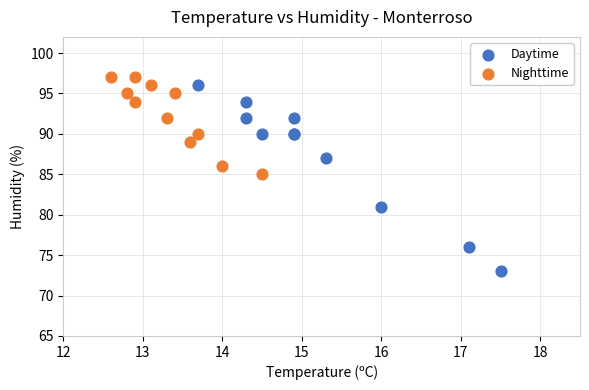

Which series reaches the minimum Y coordinate?

Daytime